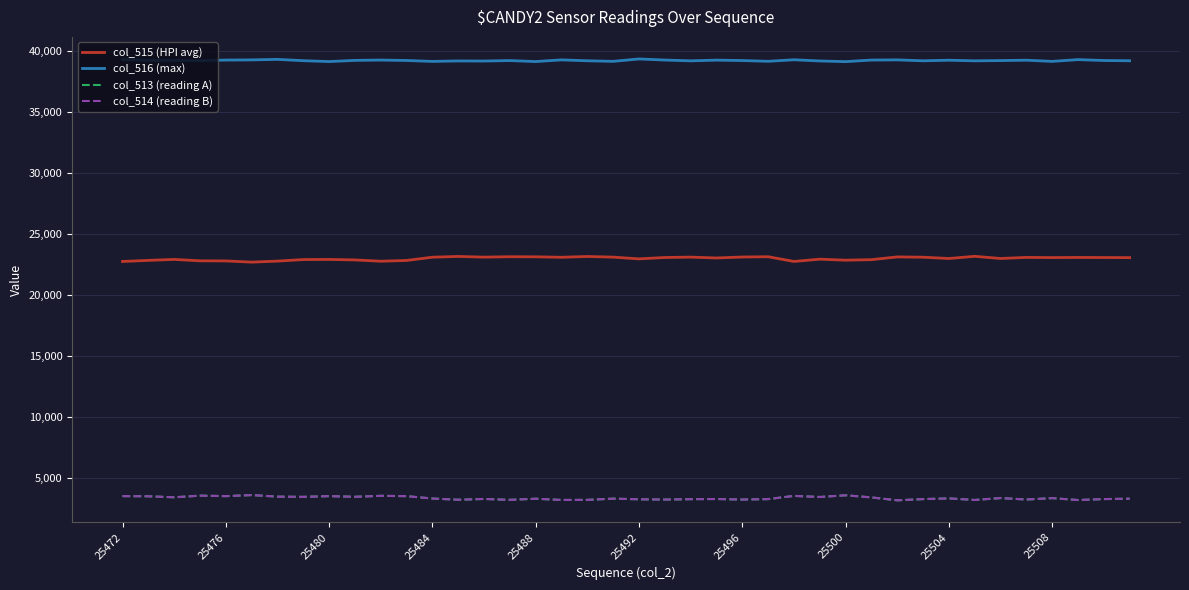

Which series has the largest total across all categories?

col_516 (max)